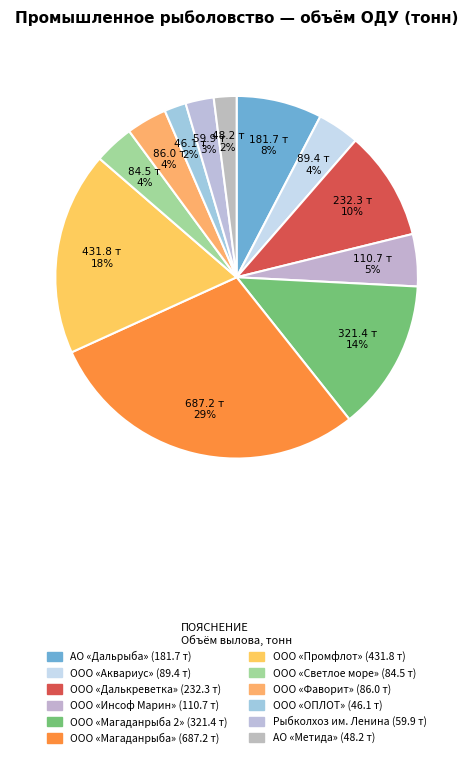

How many slices are in this pie chart?

12